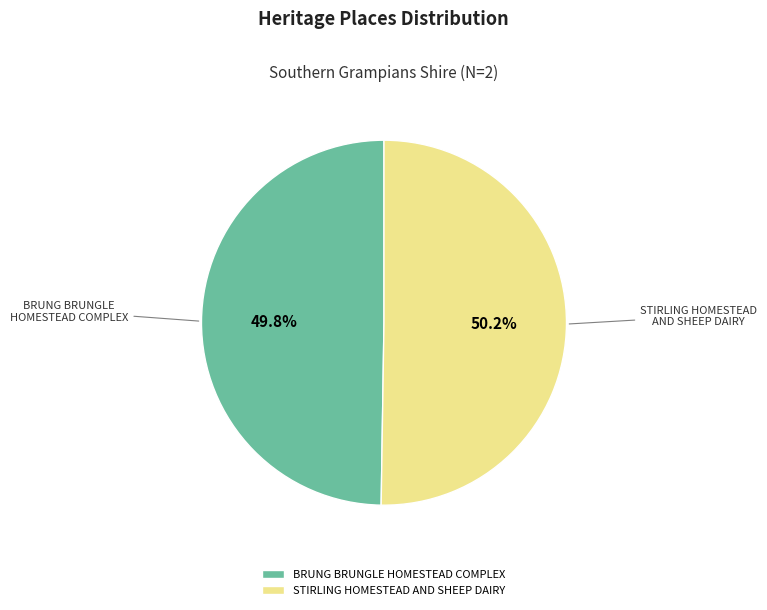

Is there a majority slice in this chart?

Yes